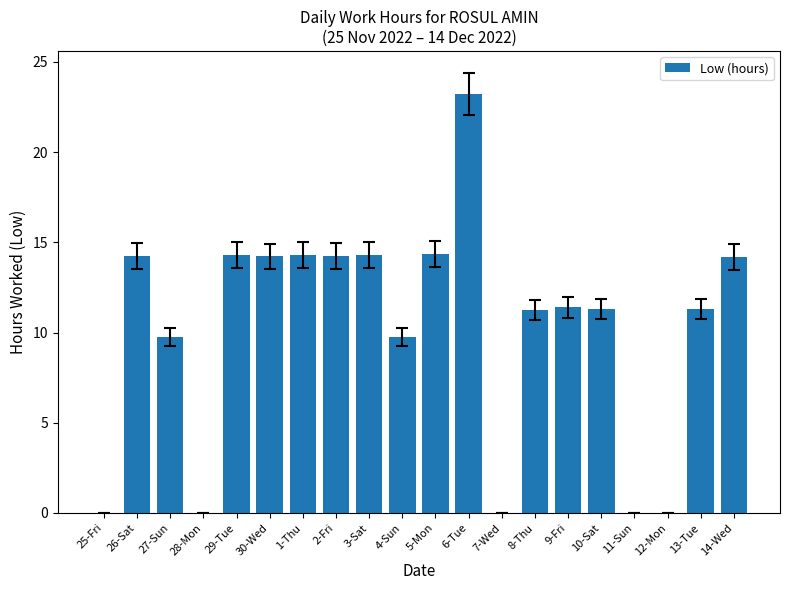

At which label does the data first exceed 11?

26-Sat